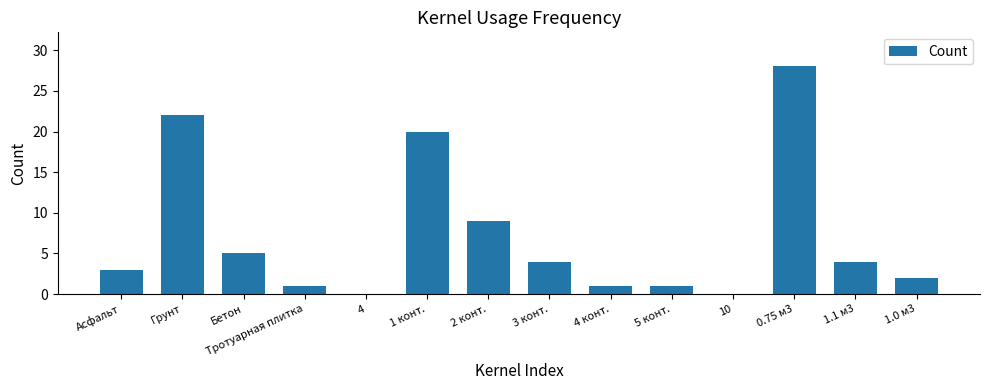

At which category does the chart reach its peak across all series?

0.75 м3